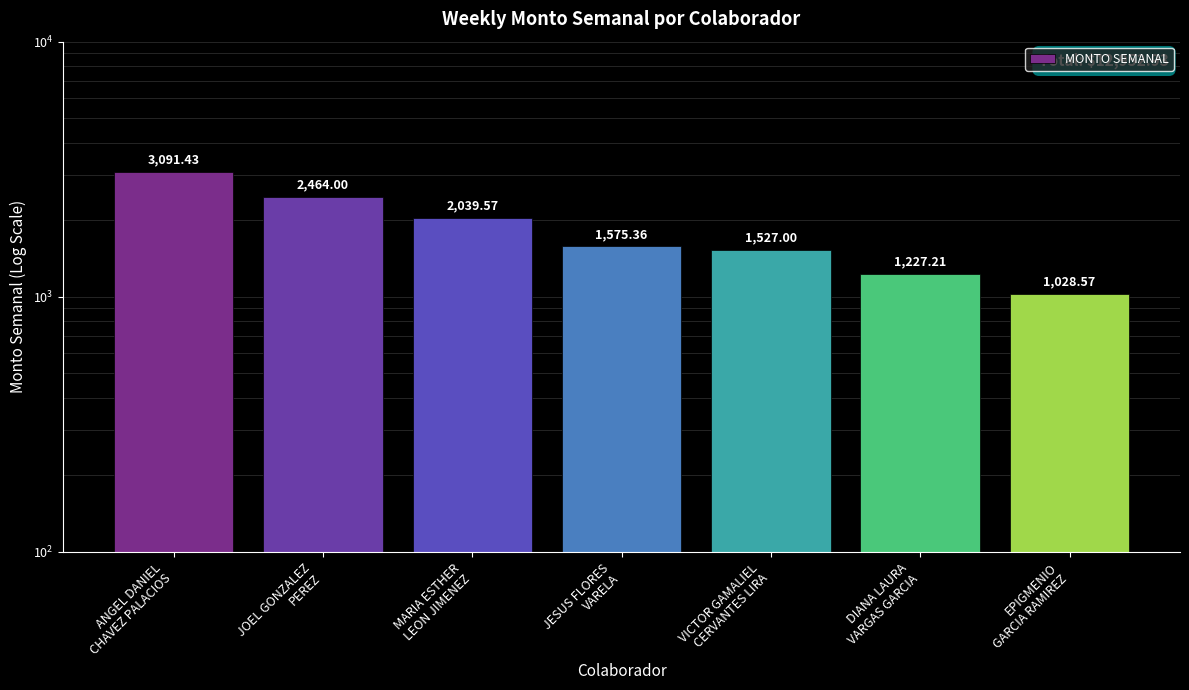

How many data points are less than 1575?

3